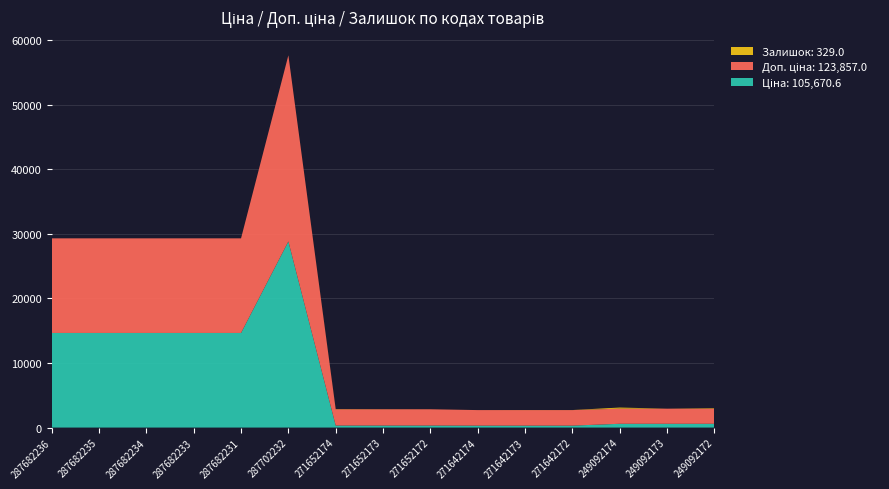

Reading left to right, what are all the values shown in this chart?

Ціна: 287682236=14649.6	287682235=14649.6	287682234=14649.6	287682233=14649.6	287682231=14649.6	287702232=28821.8	271652174=314.7	271652173=314.7	271652172=314.7	271642174=300.6	271642173=300.6	271642172=300.6	249092174=584.9	249092173=584.9	249092172=584.9
Доп. ціна: 287682236=14649.6	287682235=14649.6	287682234=14649.6	287682233=14649.6	287682231=14649.6	287702232=28821.8	271652174=2517.5	271652173=2517.5	271652172=2517.5	271642174=2405.2	271642173=2405.2	271642172=2405.2	249092174=2339.7	249092173=2339.7	249092172=2339.7
Залишок: 287682236=0.0	287682235=0.0	287682234=0.0	287682233=0.0	287682231=0.0	287702232=0.0	271652174=38.0	271652173=16.0	271652172=6.0	271642174=0.0	271642173=11.0	271642172=6.0	249092174=174.0	249092173=0.0	249092172=78.0